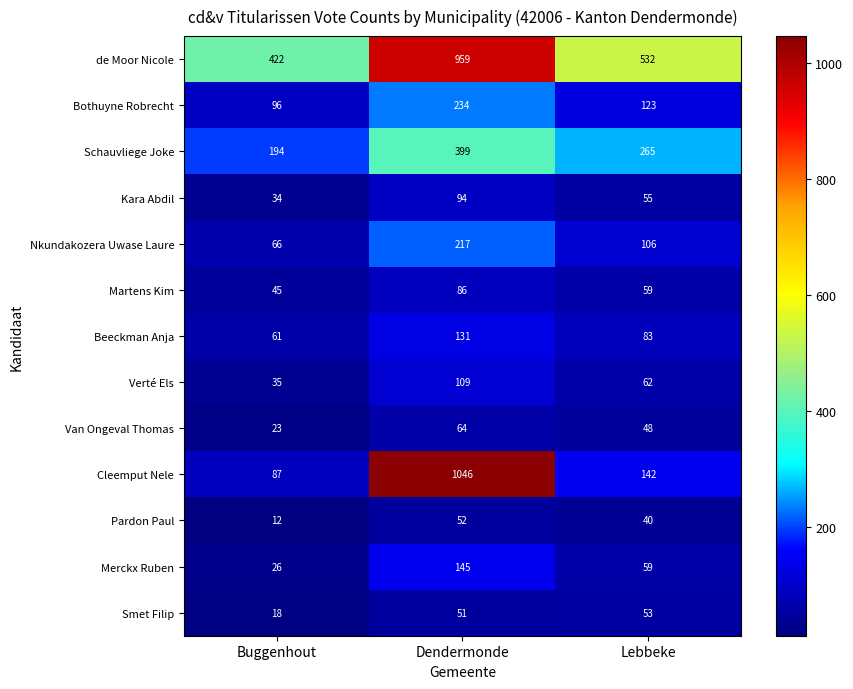

What is the difference between the maximum and minimum values in the Kara Abdil series?

60